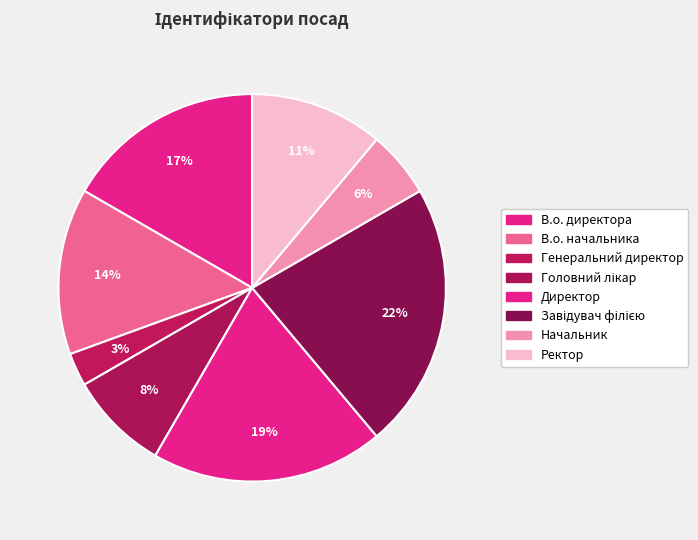

To the nearest percent, what percentage of the pie is Генеральний директор?

3%